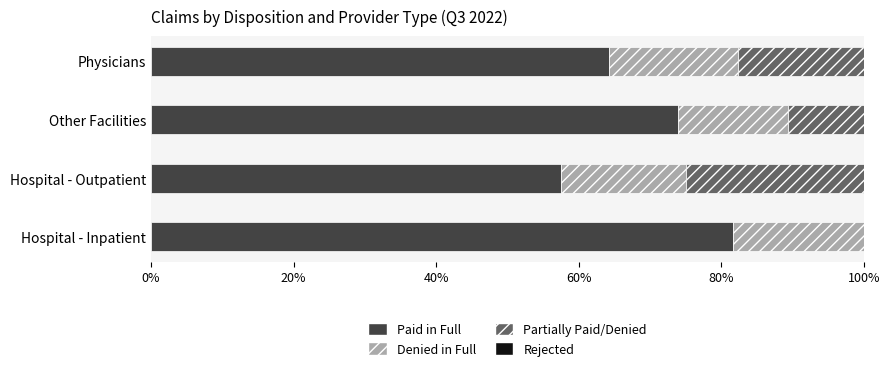

True or false: Paid in Full has a value of 73.9 at Other Facilities.

True